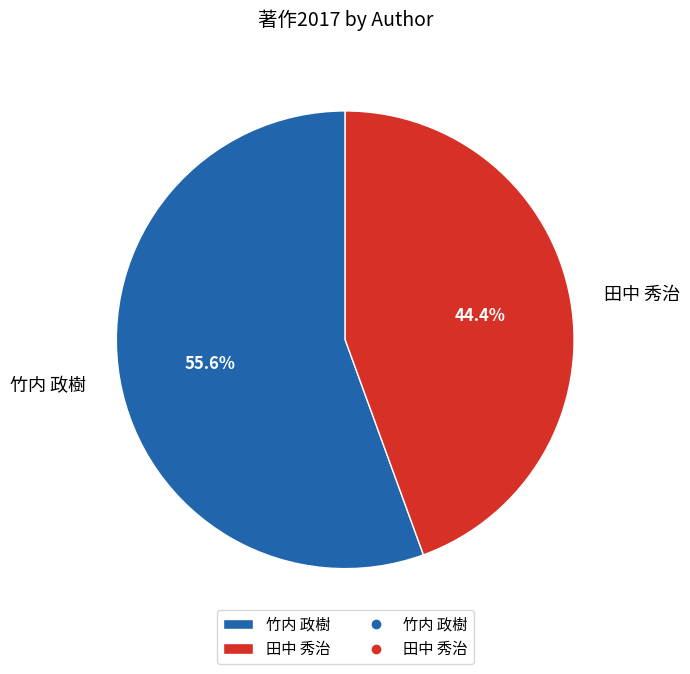

True or false: 竹内 政樹 accounts for 63% of the total.

False